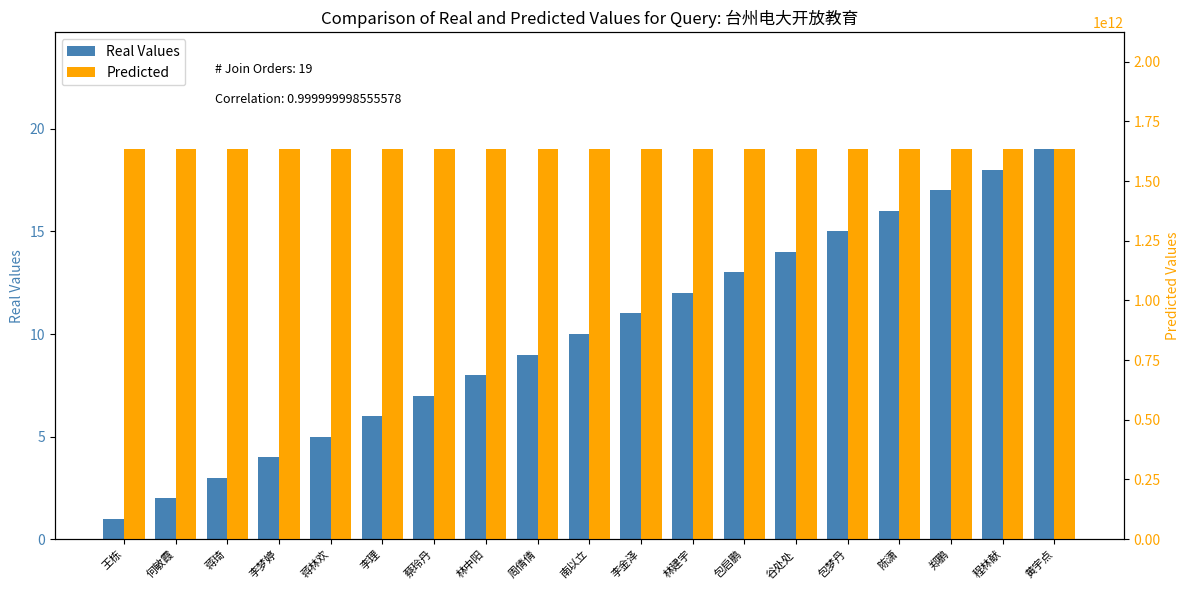

Reading left to right, what are all the values shown in this chart?

Real Values: 1	2	3	4	5	6	7	8	9	10	11	12	13	14	15	16	17	18	19
Predicted: 1633001206729	1633001206730	1633001206731	1633001206732	1633001206733	1633001206734	1633001206735	1633001206736	1633001206737	1633001206738	1633001206739	1633001206740	1633001206741	1633001206742	1633001206743	1633001206744	1633001206745	1633001206746	1633001206747